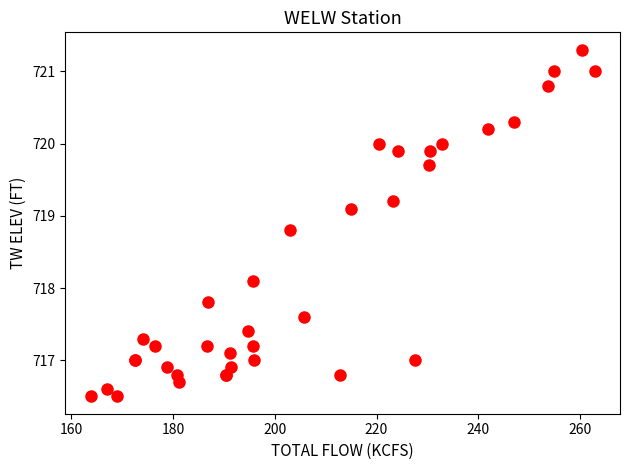

What Y value in the scatter plot is closest to 718?

718.1